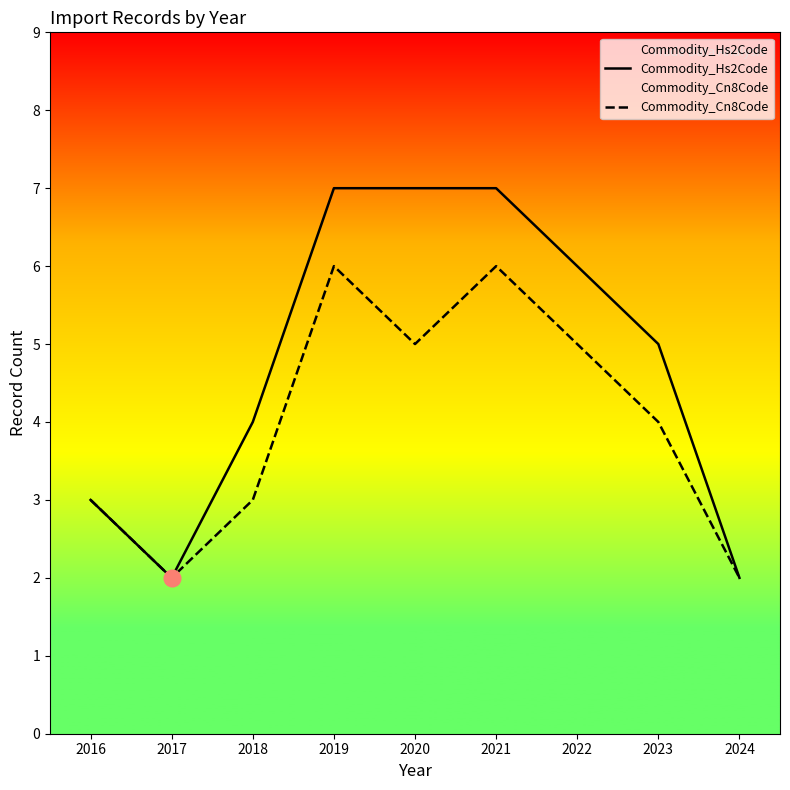

True or false: Commodity_Cn8Code and Commodity_Hs2Code cross at least once.

False